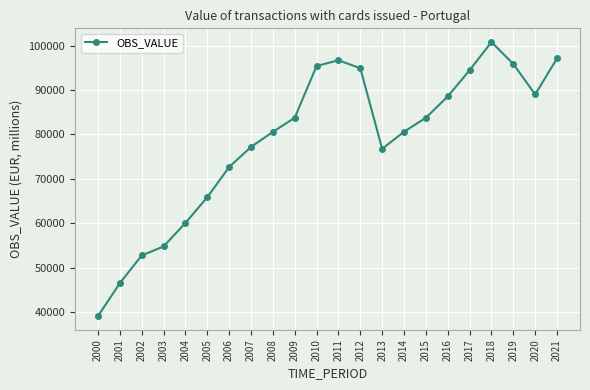

Where is the first local maximum?

2011